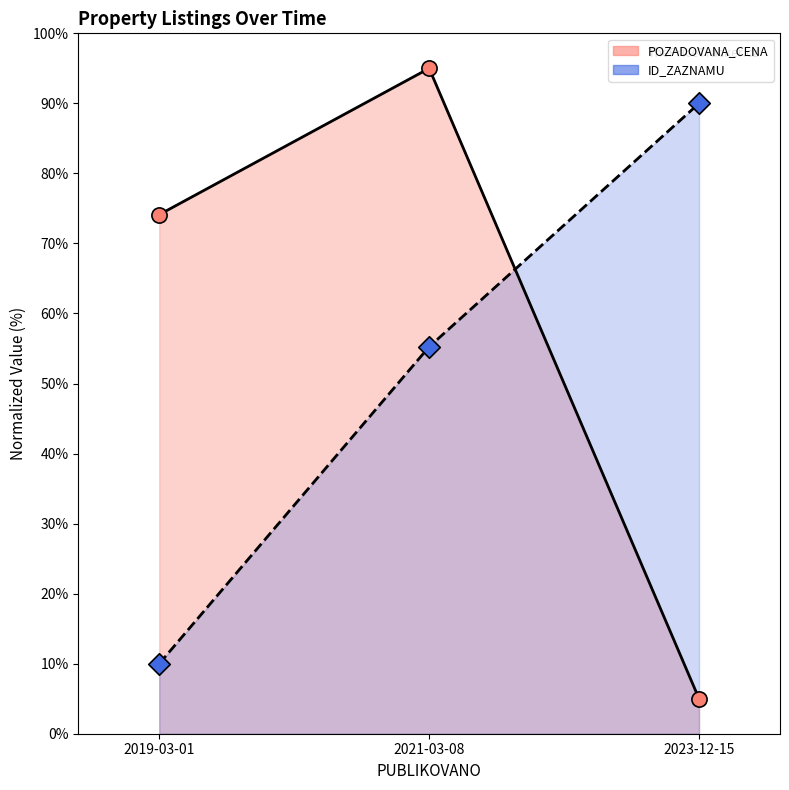

What is the total value across all series at 2019-03-01?

84.1